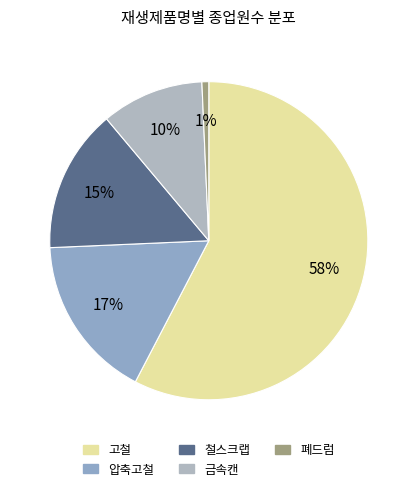

To the nearest percent, what percentage of the pie is 압축고철?

17%